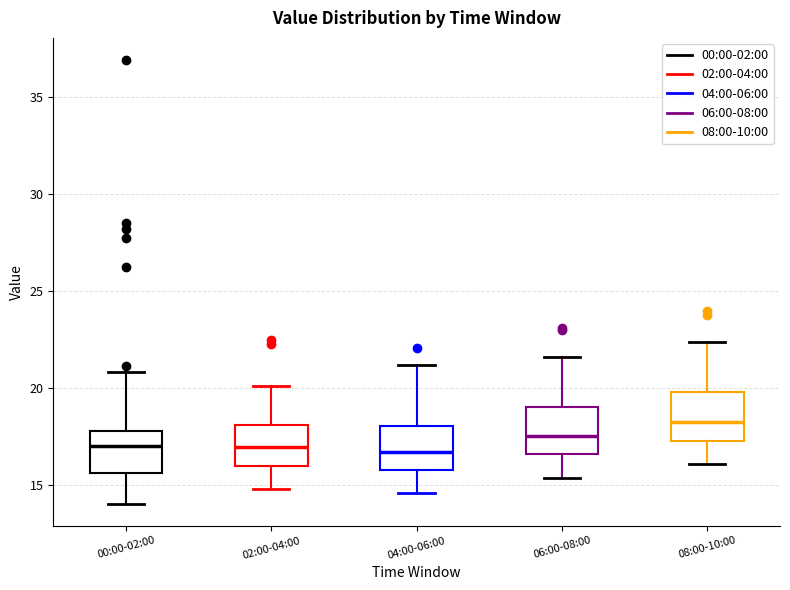

Where is the lower edge of the box for 02:00-04:00 on the y-axis? The values are not printed on the chart, so give them approximately, as read against the axis.

16.0